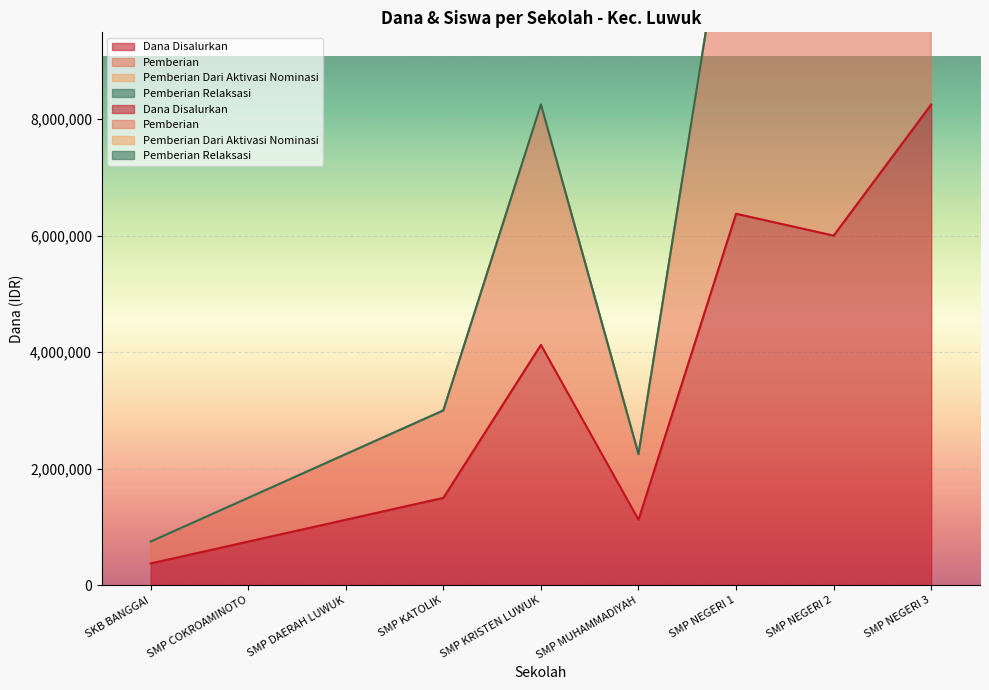

Is it true that Pemberian equals 5258102 at SMP KATOLIK?

False